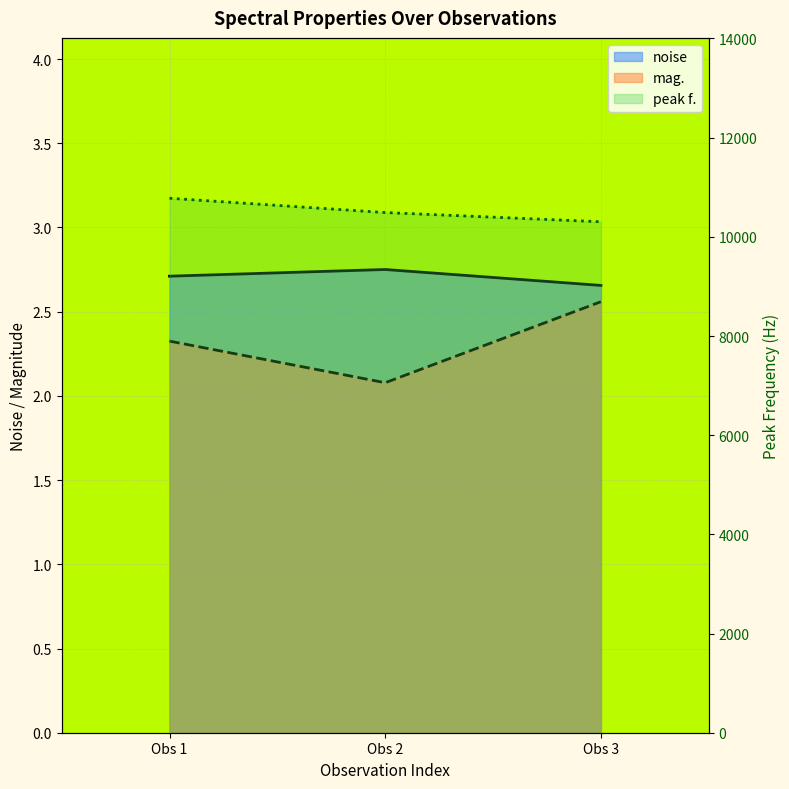

Rank the series at Obs 2 from highest to lowest value.

peak f., noise, mag.